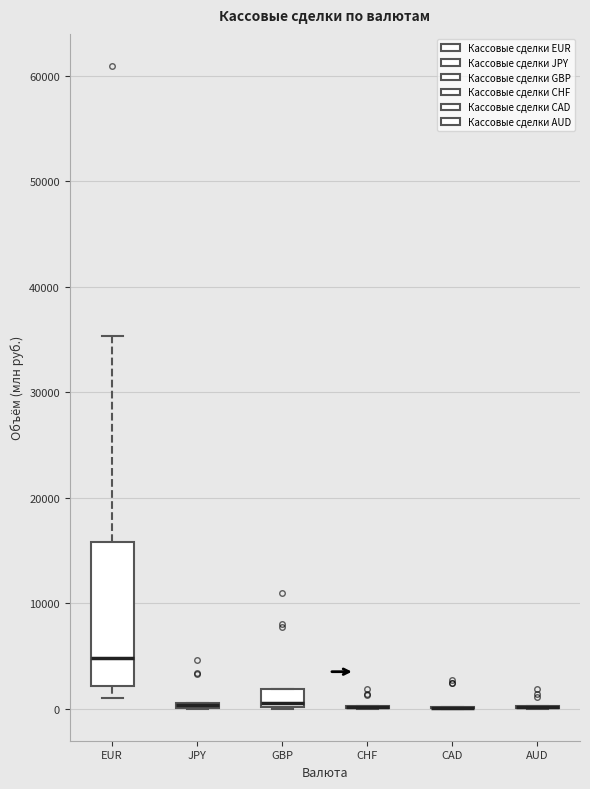

Which box is the tallest, from its lower edge to its upper edge?

EUR